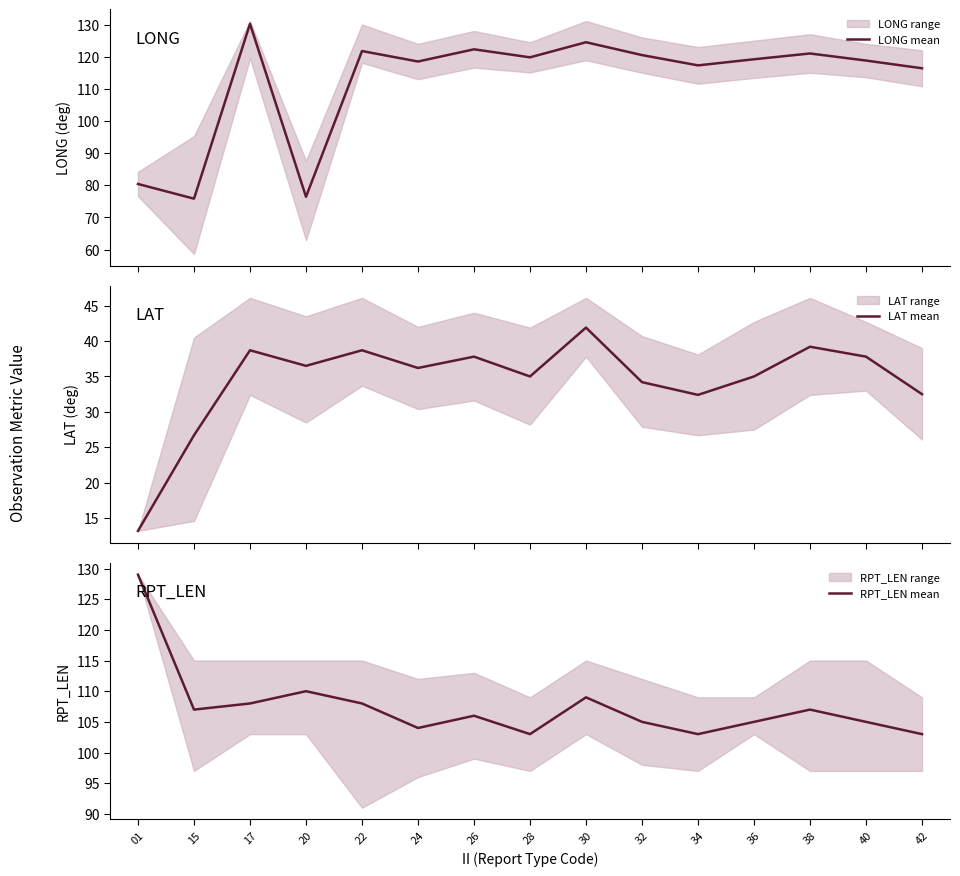

At how many categories does at least one series exceed 42?

15